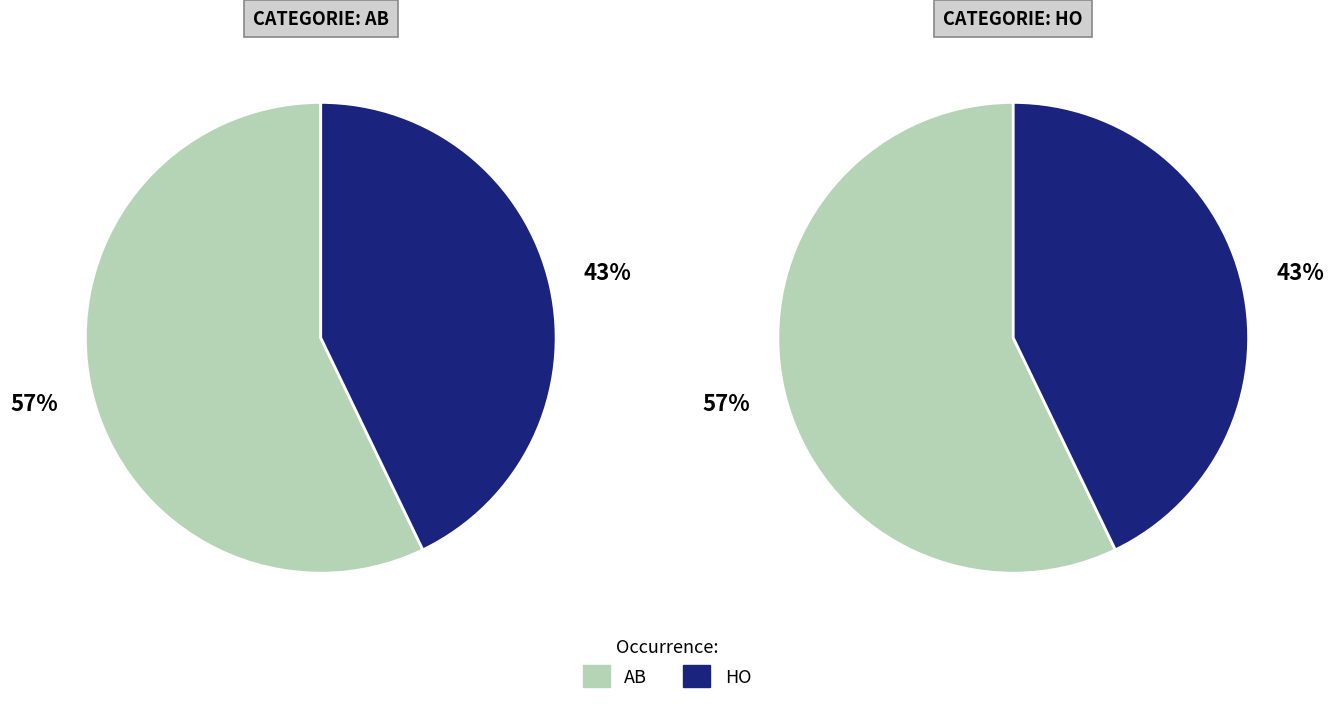

Is there a majority slice in this chart?

Yes